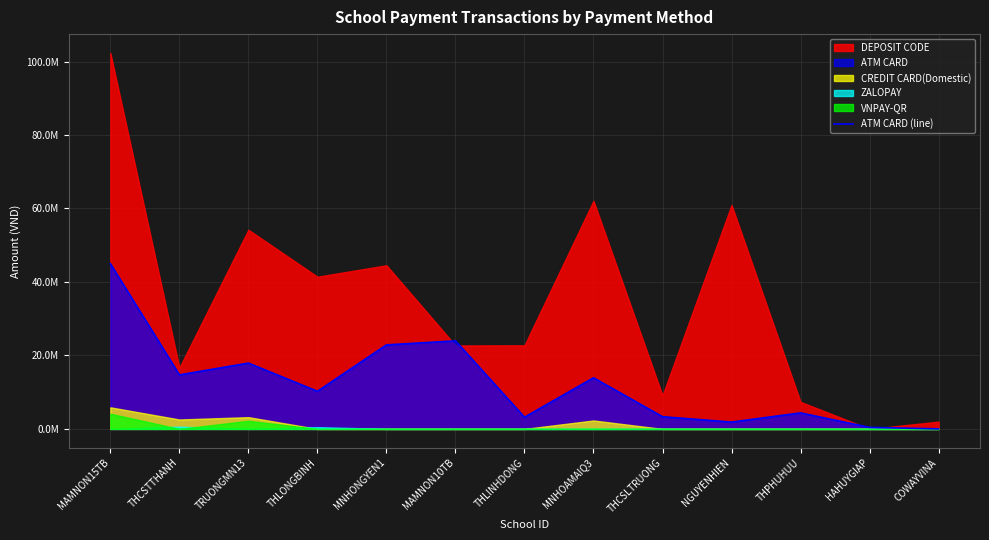

At which category does the chart reach its peak across all series?

MAMNON15TB